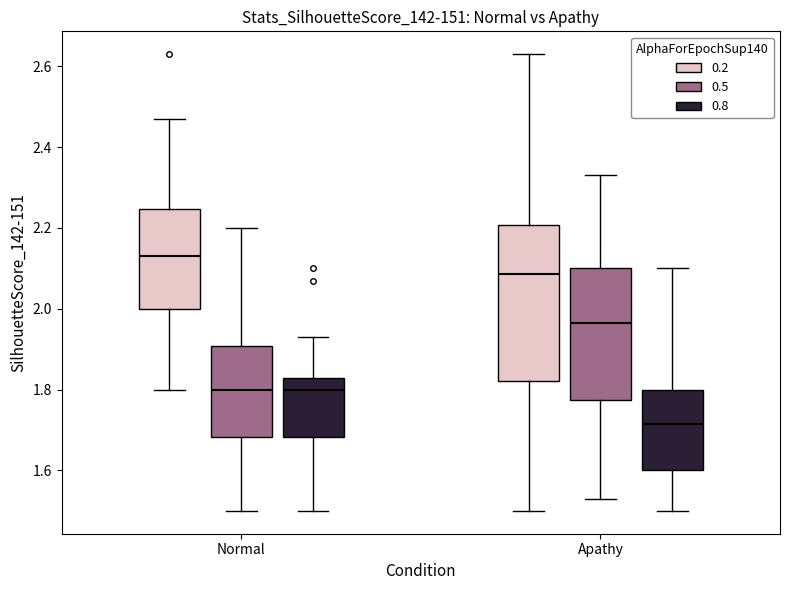

Reading left to right, read every box against the y-axis: the position of its median line, the range the box covers, and the ends of its whiskers. The values are not printed on the chart, so give them approximately, as read against the axis.

Normal (0.2): median 2.14, box 2.00 to 2.24, whiskers 1.80 to 2.48
Normal (0.5): median 1.80, box 1.68 to 1.90, whiskers 1.50 to 2.20
Normal (0.8): median 1.80, box 1.68 to 1.84, whiskers 1.50 to 1.94
Apathy (0.2): median 2.08, box 1.82 to 2.20, whiskers 1.50 to 2.64
Apathy (0.5): median 1.96, box 1.78 to 2.10, whiskers 1.54 to 2.34
Apathy (0.8): median 1.72, box 1.60 to 1.80, whiskers 1.50 to 2.10